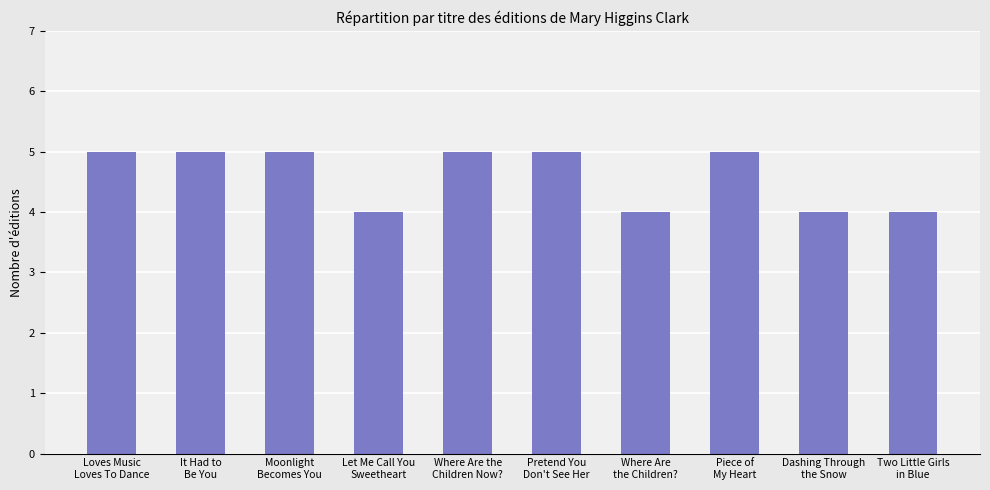

What is the minimum value shown in the chart?

4